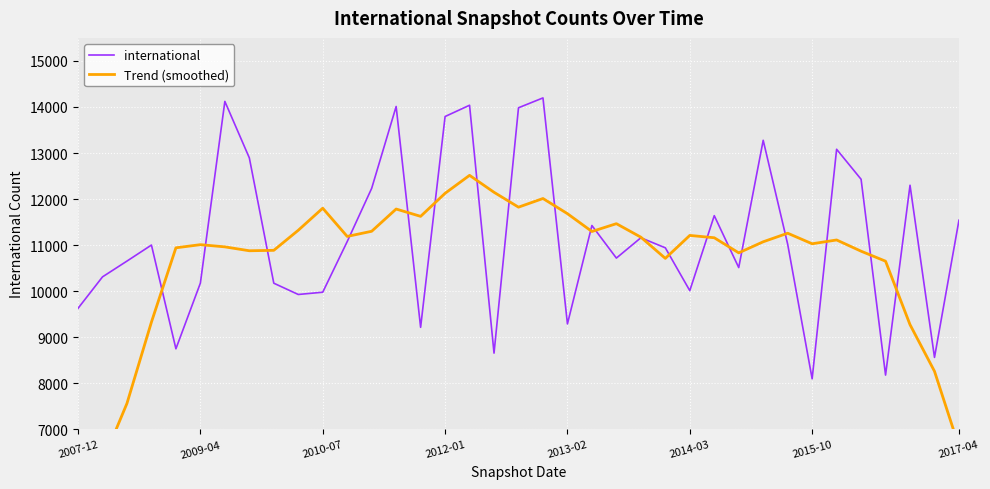

What is the lowest value of the international series?

8099